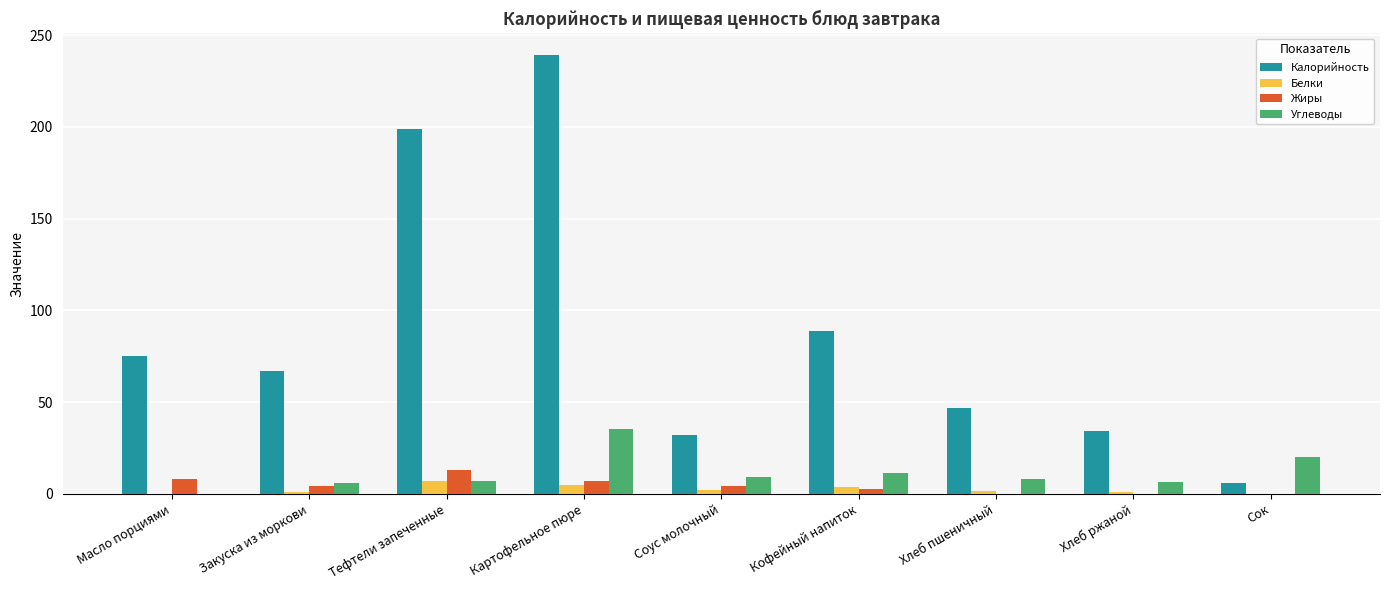

What is the sum of the Калорийность values at Тефтели запеченные and Сок?

205.1